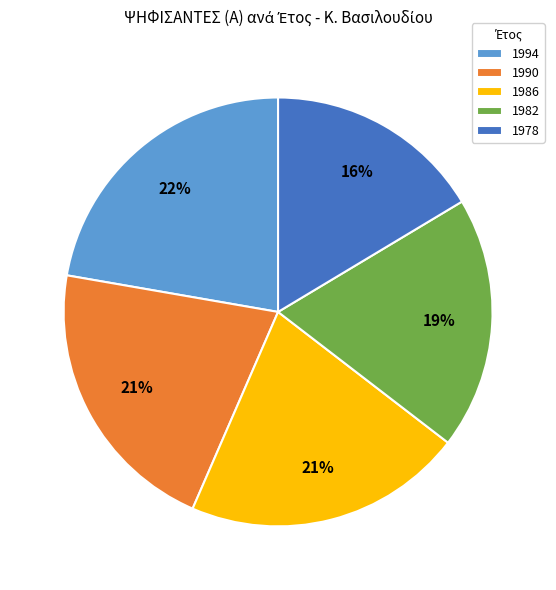

Between 1978 and 1990, which is larger?

1990